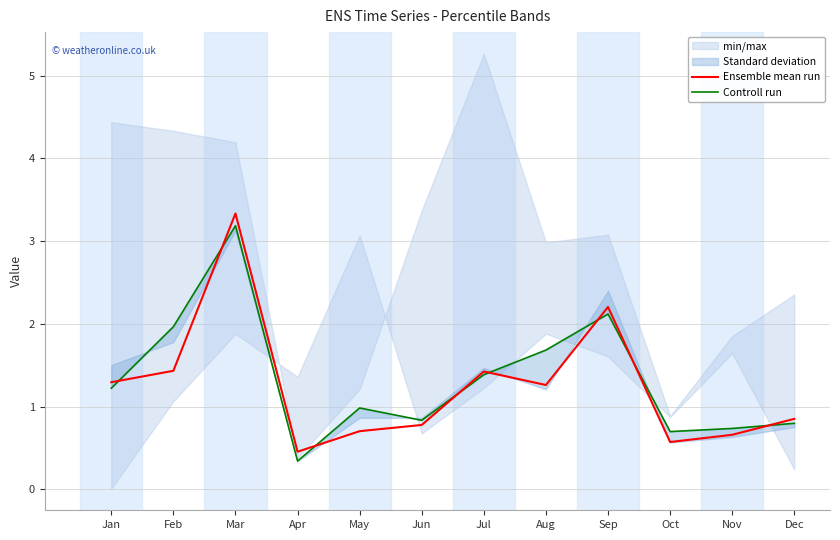

What is the spread (max minus min) of values at Jun?

0.1